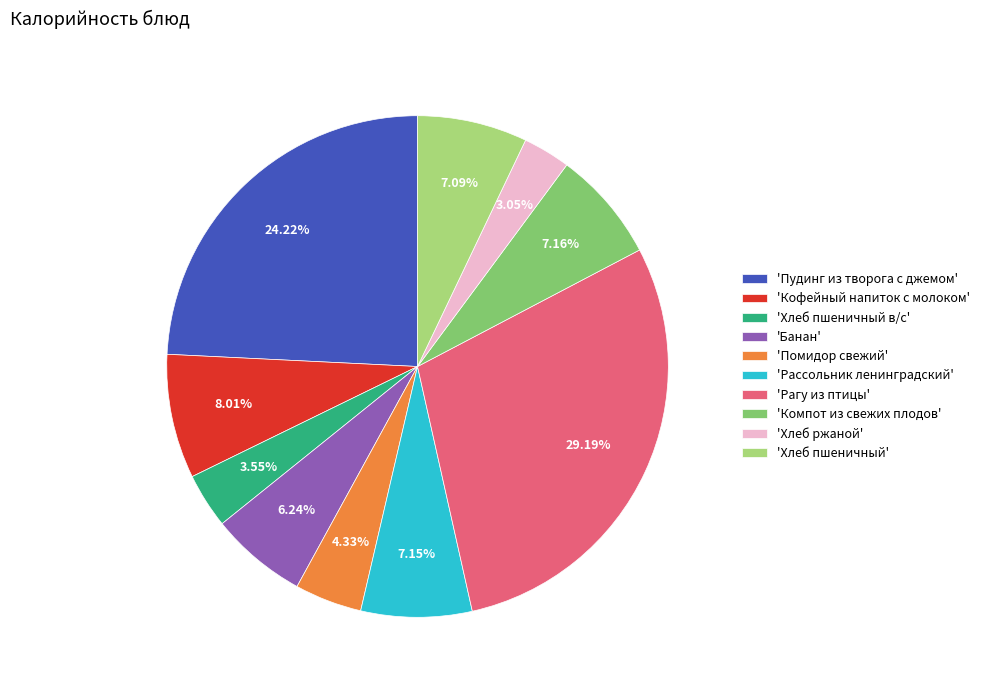

Approximately how many times larger is the value at 'Помидор свежий' compared to 'Банан'?

0.7